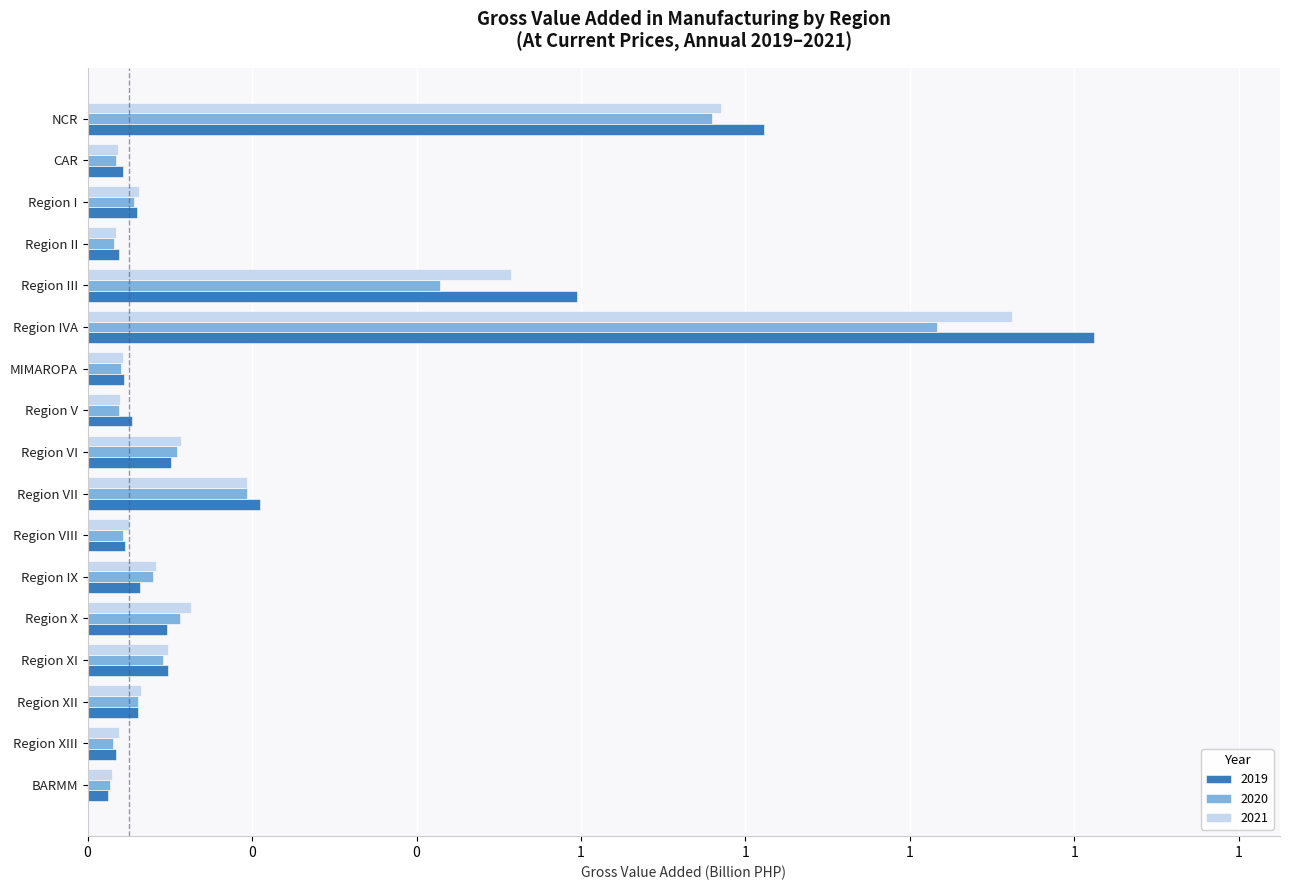

What are all the series names shown in the legend?

2019, 2020, 2021